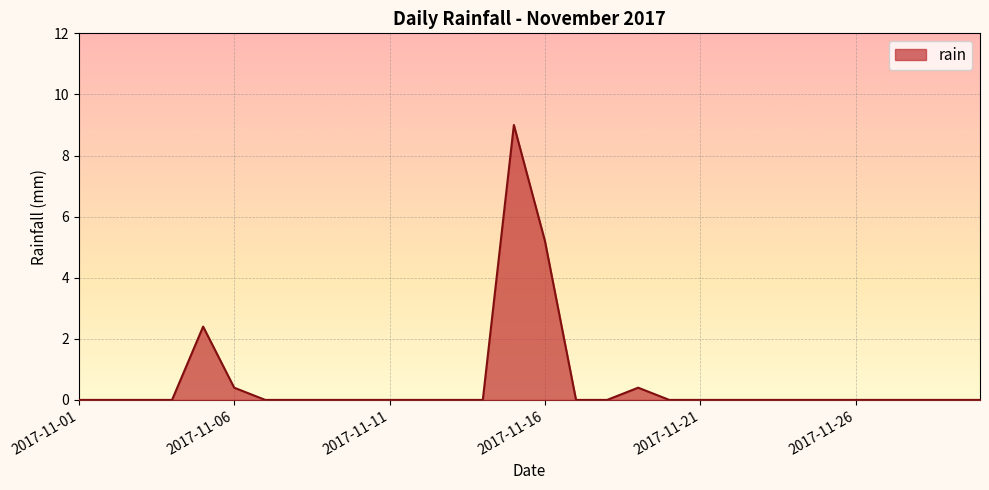

What is the greatest value displayed?

9.0